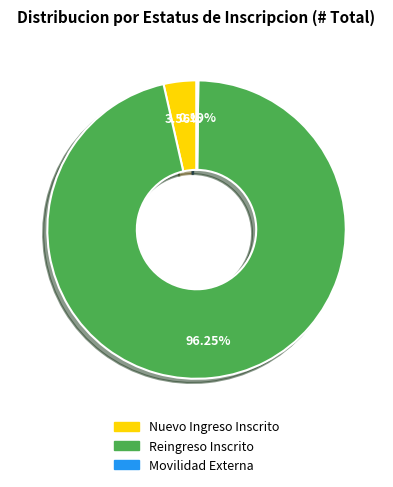

Does any single category account for the majority?

Yes